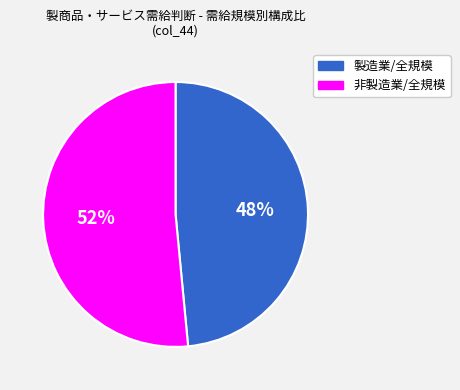

Between 製造業/全規模 and 非製造業/全規模, which is larger?

非製造業/全規模